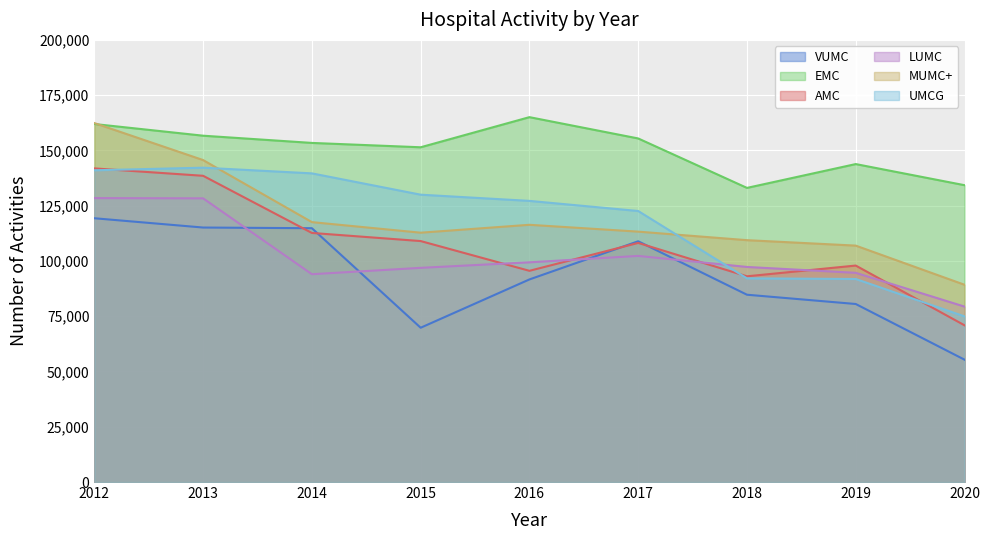

True or false: EMC and AMC cross at least once.

False